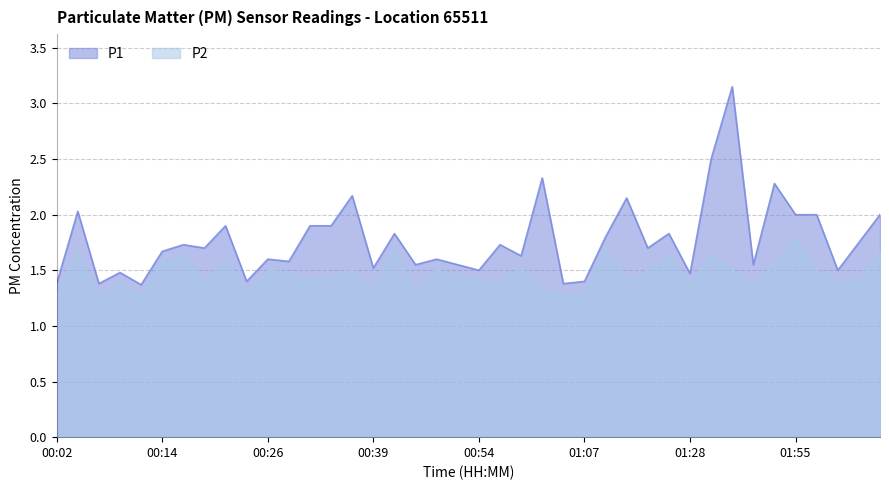

What is the label of the 25th point from the left?

01:04